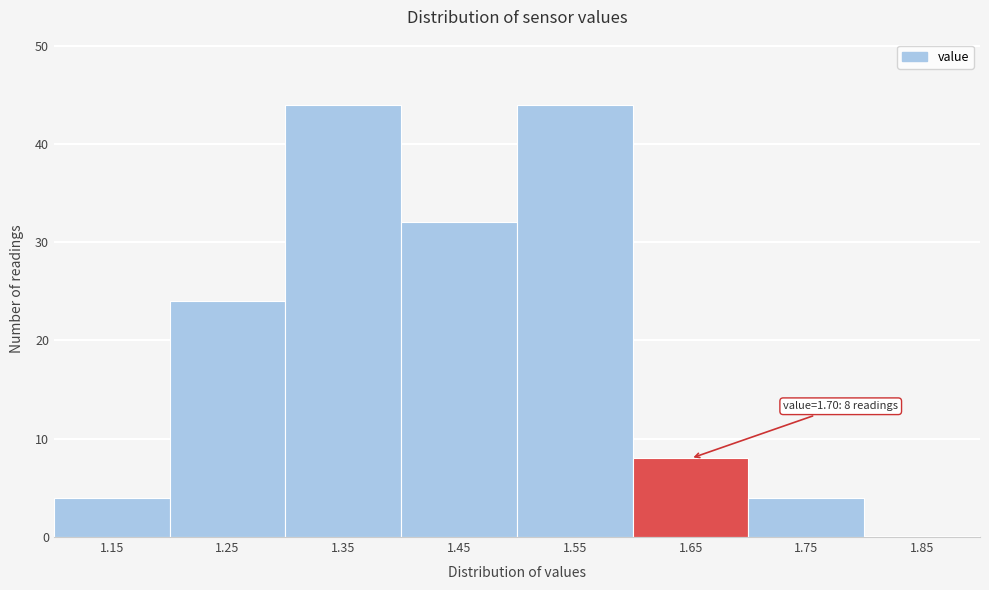

Reading right to left, list all the values displayed in this chart.

1.85=0	1.75=4	1.65=8	1.55=44	1.45=32	1.35=44	1.25=24	1.15=4